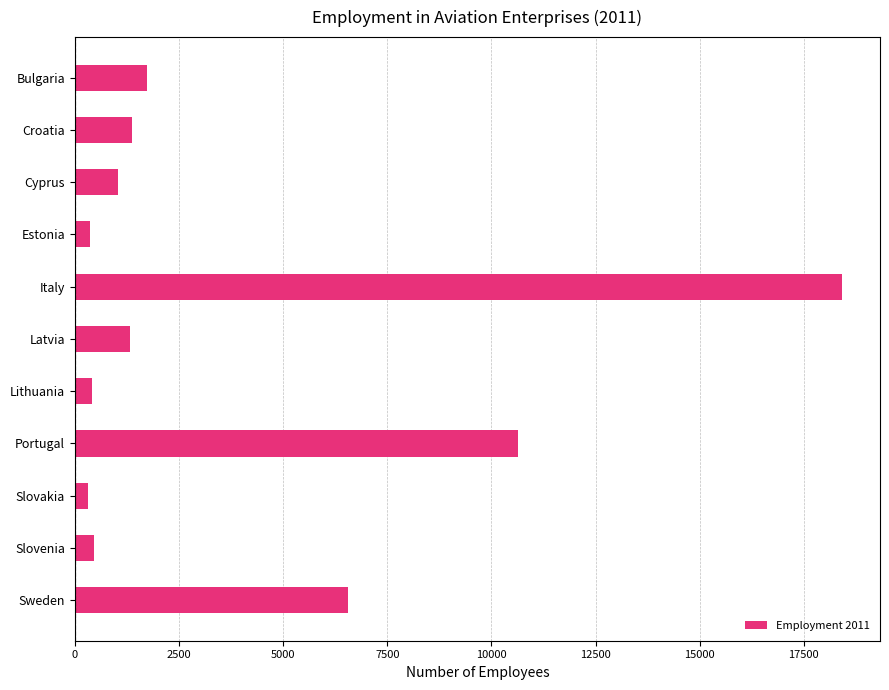

What is the sum of all values?

42647